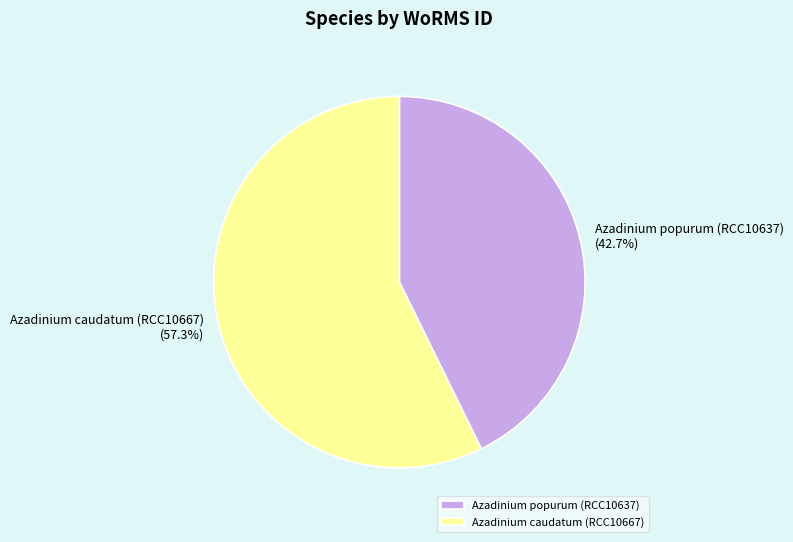

Approximately how many times larger is the value at Azadinium caudatum (RCC10667) compared to Azadinium popurum (RCC10637)?

1.3